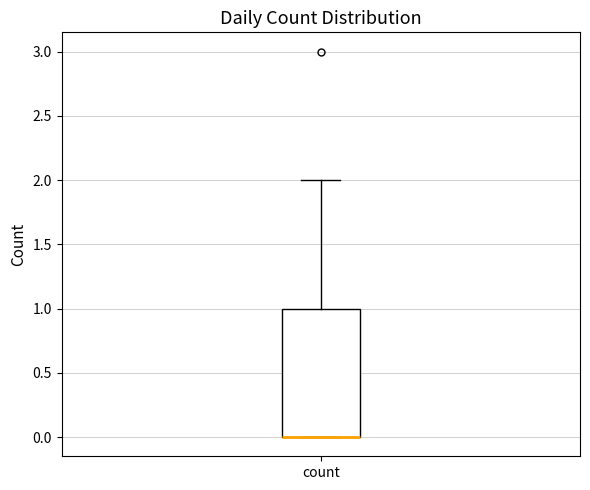

Transcribe this box plot: give where the median line is, the range the box spans, and where the two whiskers end, as read against the y-axis. The values are not printed on the chart, so give them approximately, as read against the axis.

median 0 (drawn on the box's lower edge), box 0 to 1, whiskers 0 to 2